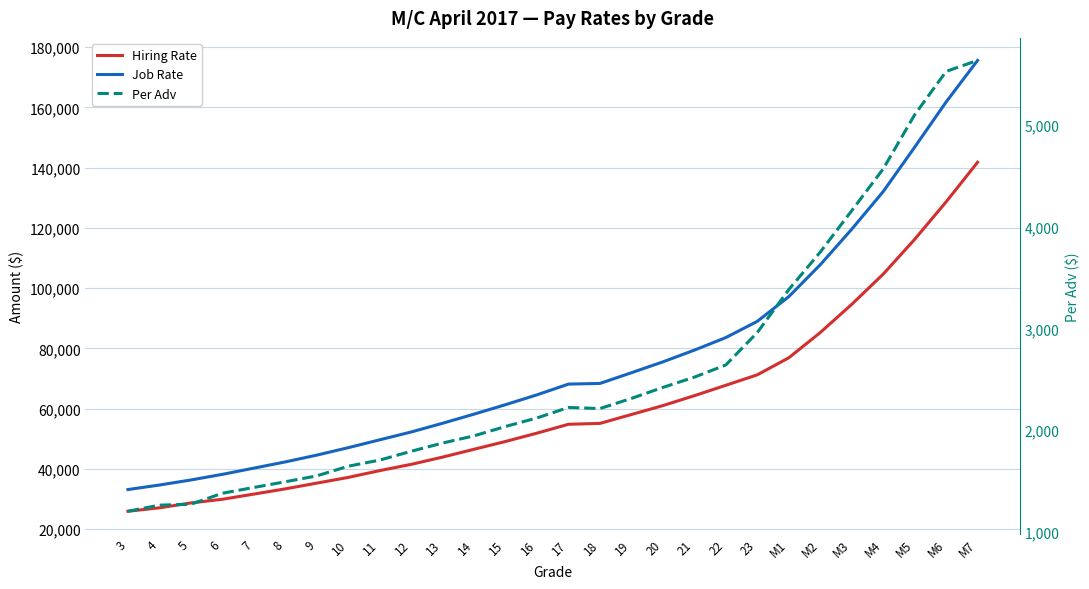

Rank the series by their maximum value, from lowest to highest.

Per Adv, Hiring Rate, Job Rate